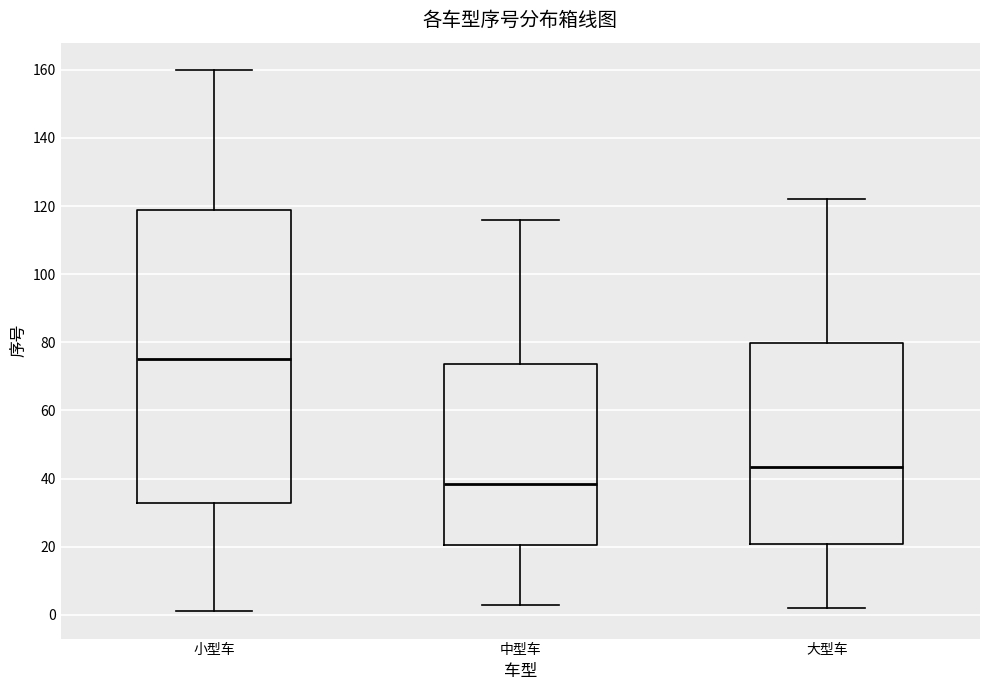

Which box is the tallest, from its lower edge to its upper edge?

小型车